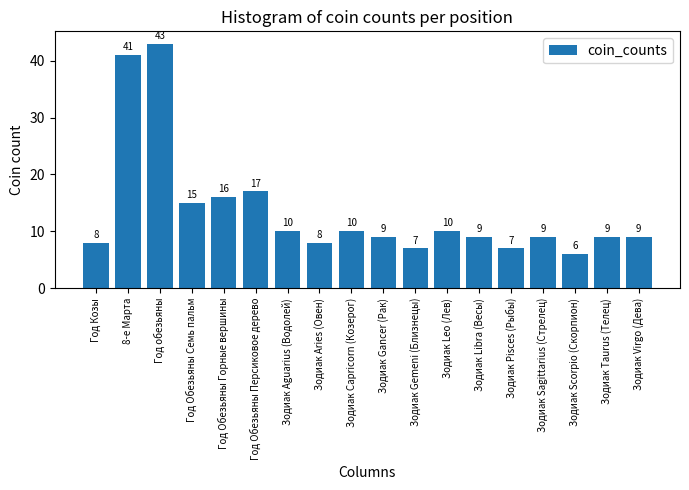

Reading left to right, transcribe all the data shown in this chart.

Год Козы=8	8-е Марта=41	Год обезьяны=43	Год Обезьяны Семь пальм=15	Год Обезьяны Горные вершины=16	Год Обезьяны Персиковое дерево=17	Зодиак Aguarius (Водолей)=10	Зодиак Aries (Овен)=8	Зодиак Capricorn (Козерог)=10	Зодиак Gancer (Рак)=9	Зодиак Gemeni (Близнецы)=7	Зодиак Leo (Лев)=10	Зодиак Libra (Весы)=9	Зодиак Pisces (Рыбы)=7	Зодиак Sagittarius (Стрелец)=9	Зодиак Scorpio (Скорпион)=6	Зодиак Taurus (Телец)=9	Зодиак Virgo (Дева)=9